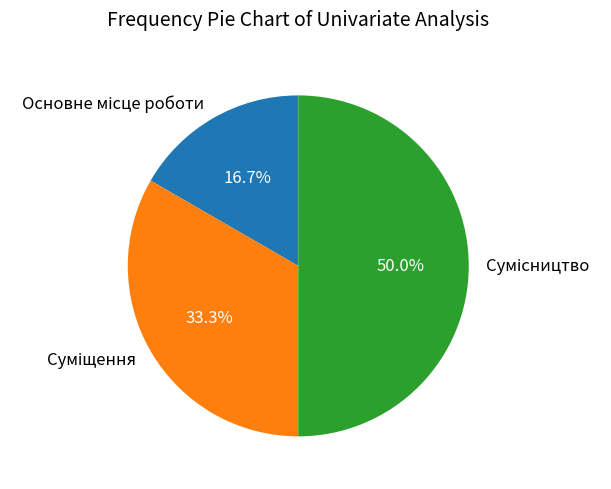

What is the total percentage of Суміщення and Основне місце роботи?

50.0%